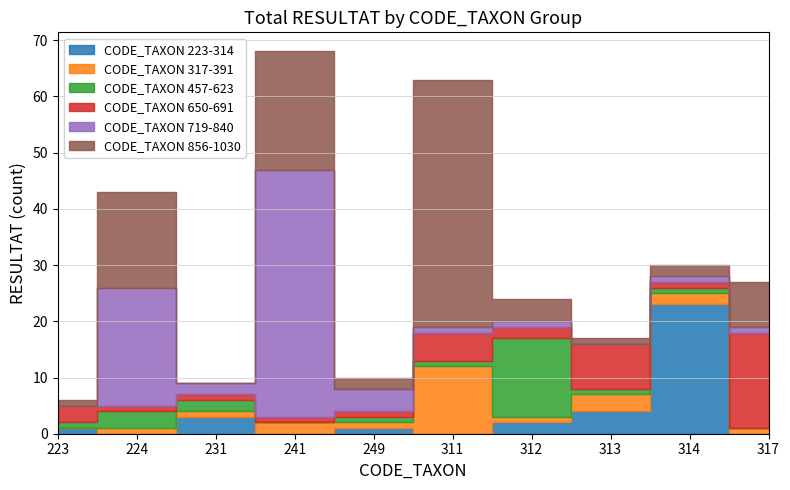

What is the value of the CODE_TAXON 650-691 point at the 6th from the left?

5